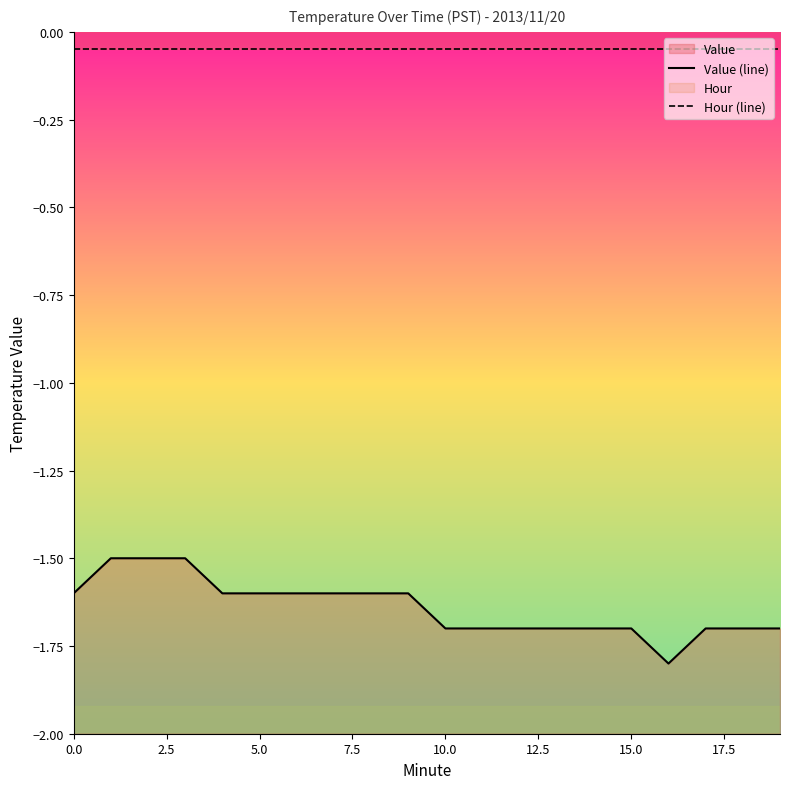

True or false: Value (line) and Hour (line) intersect in this chart.

False